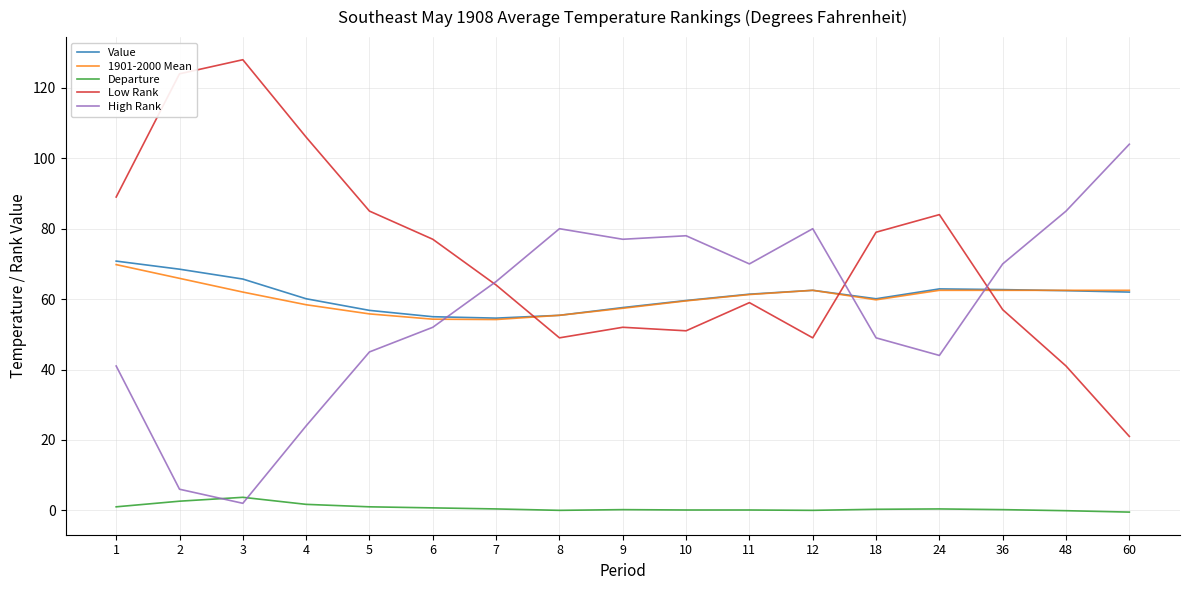

The value of Low Rank at 6 is 77.0. True or false?

True